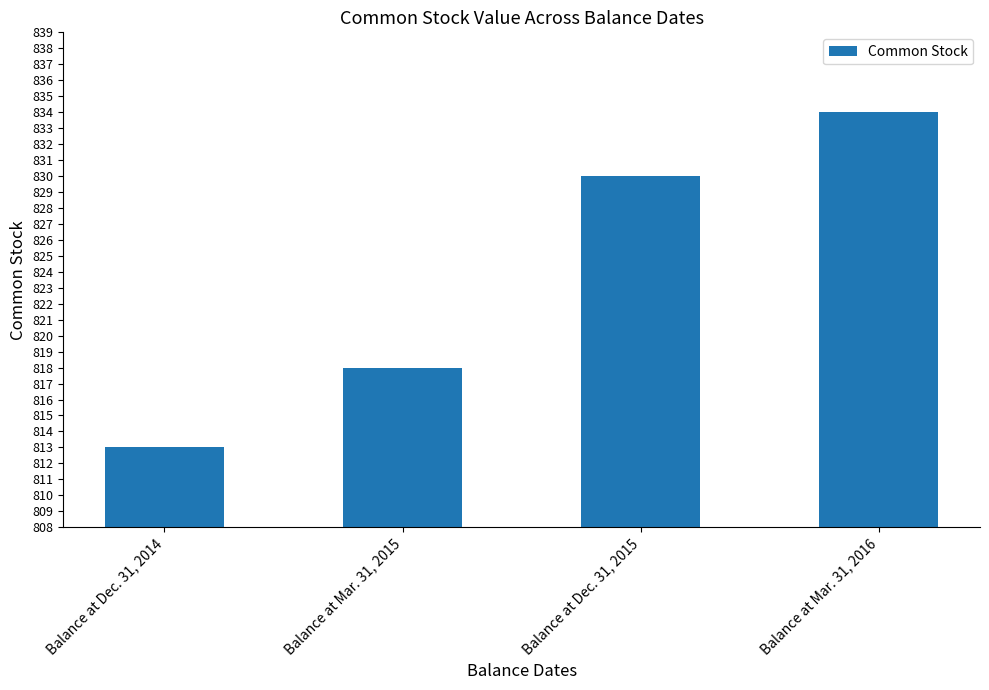

List the labels in order of value, smallest first.

Balance at Dec. 31, 2014, Balance at Mar. 31, 2015, Balance at Dec. 31, 2015, Balance at Mar. 31, 2016